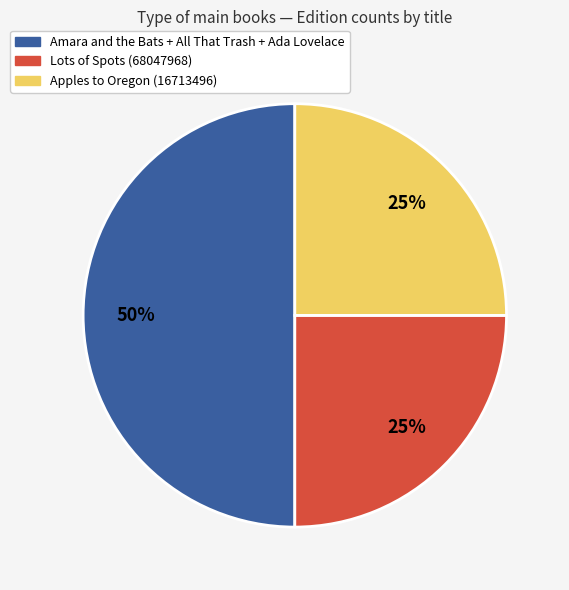

True or false: Apples to Oregon (16713496) accounts for 12% of the total.

False